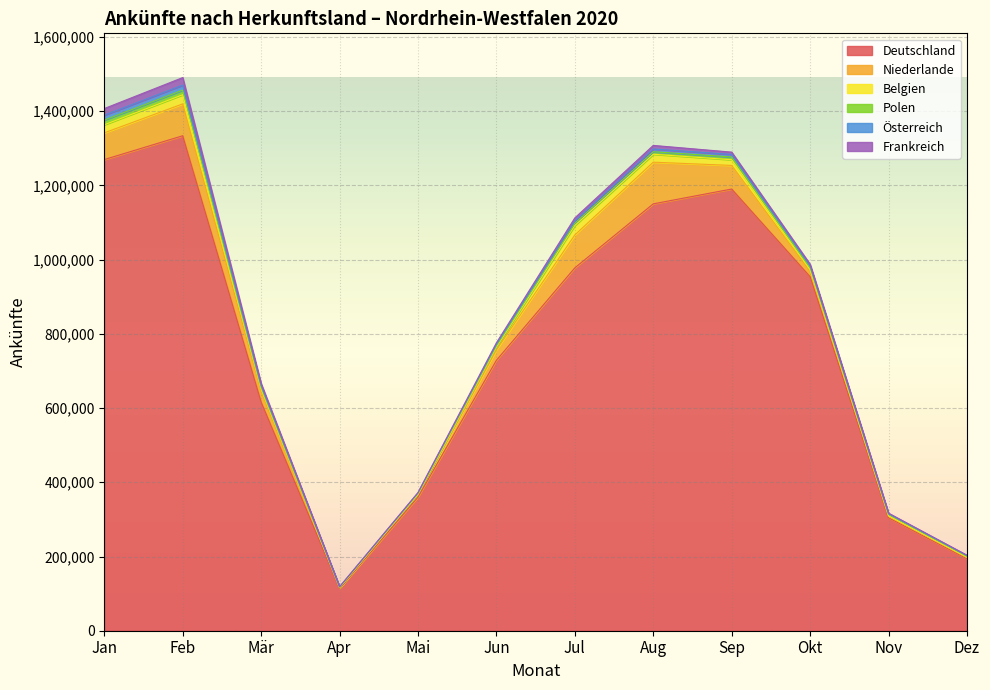

What is the maximum value shown in the chart?

1333783